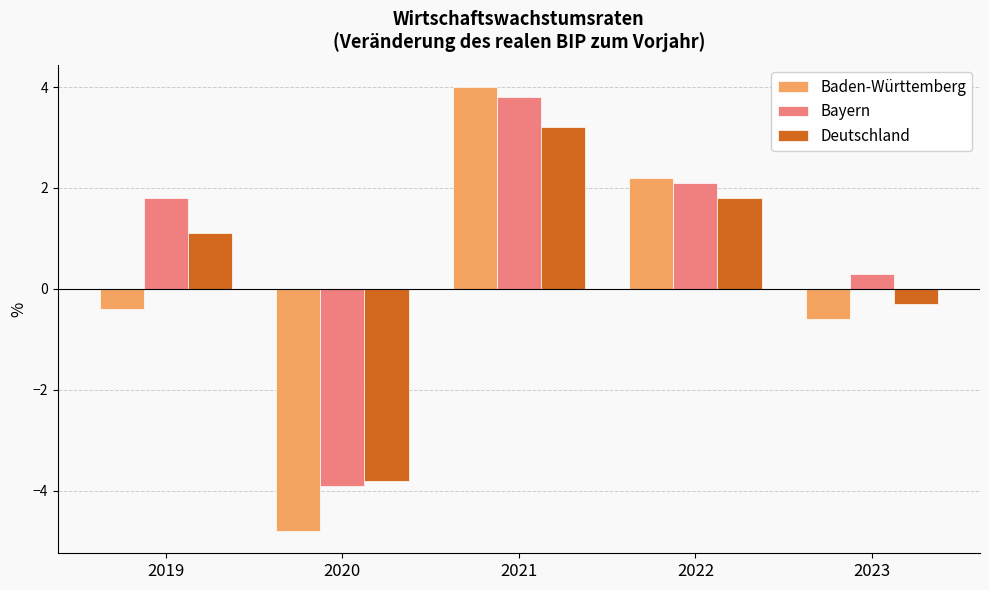

What is the value of the Bayern bar at the 2nd from the left?

-3.9